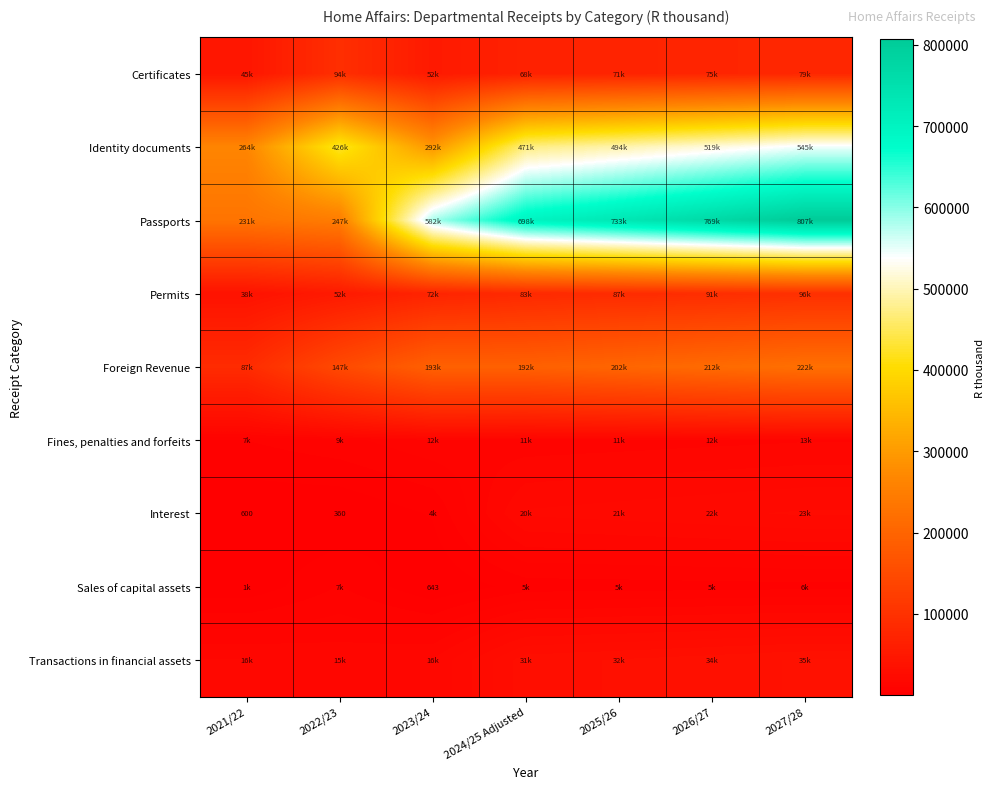

Which series has the largest total across all categories?

Passports